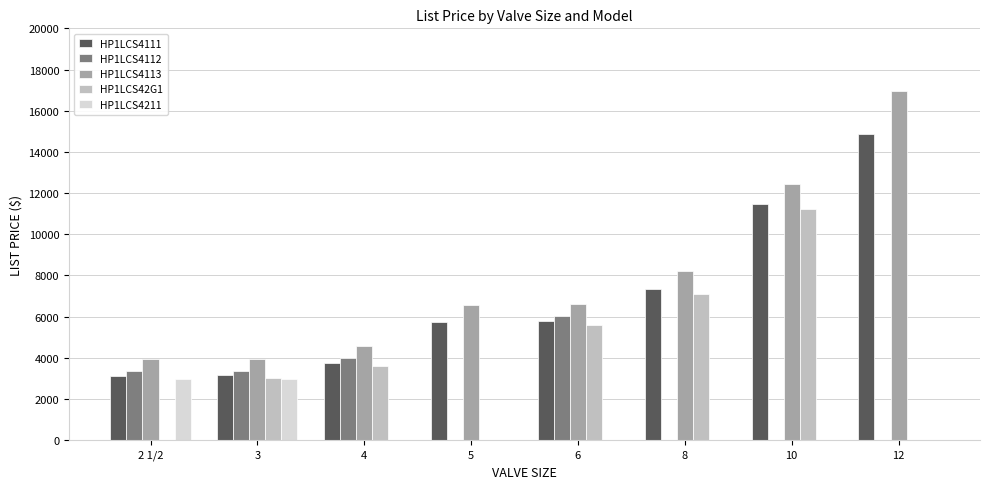

At which label does HP1LCS42G1 first exceed 3597?

4